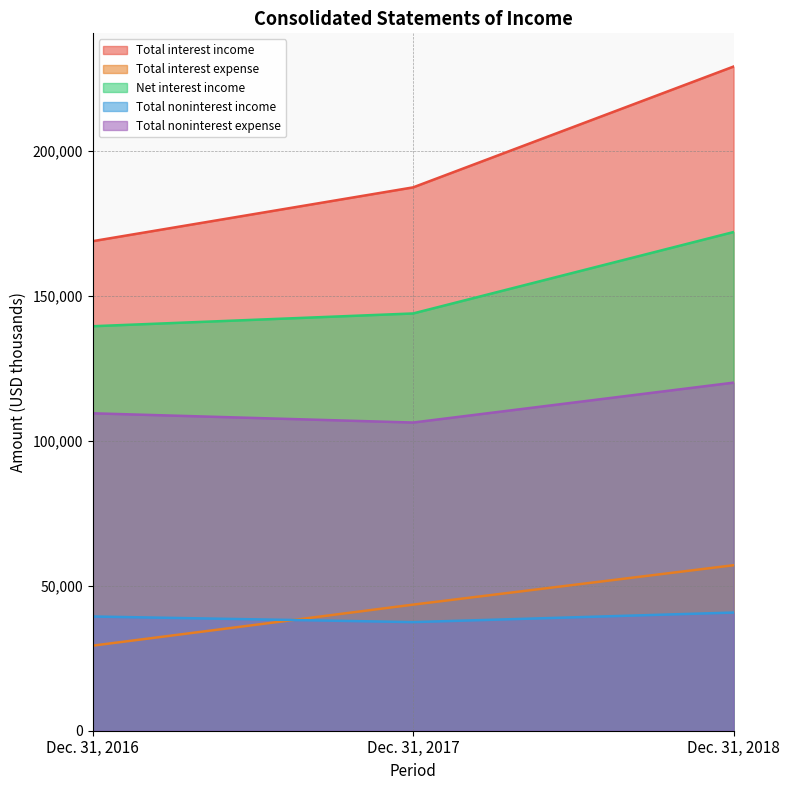

Does the chart have visible grid lines?

Yes